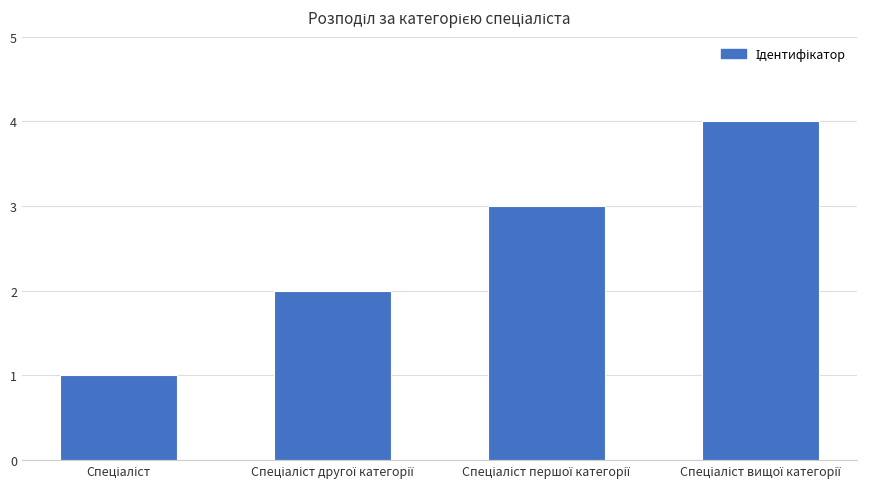

What is the greatest value displayed?

4